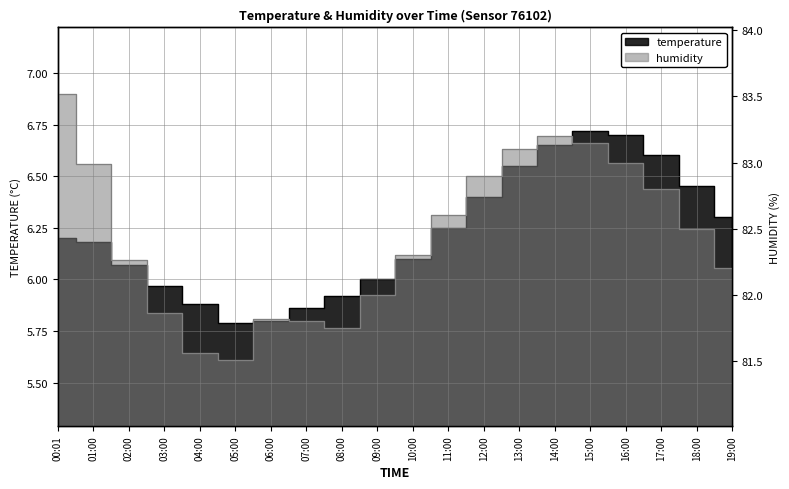

Which series has the widest spread of values?

humidity